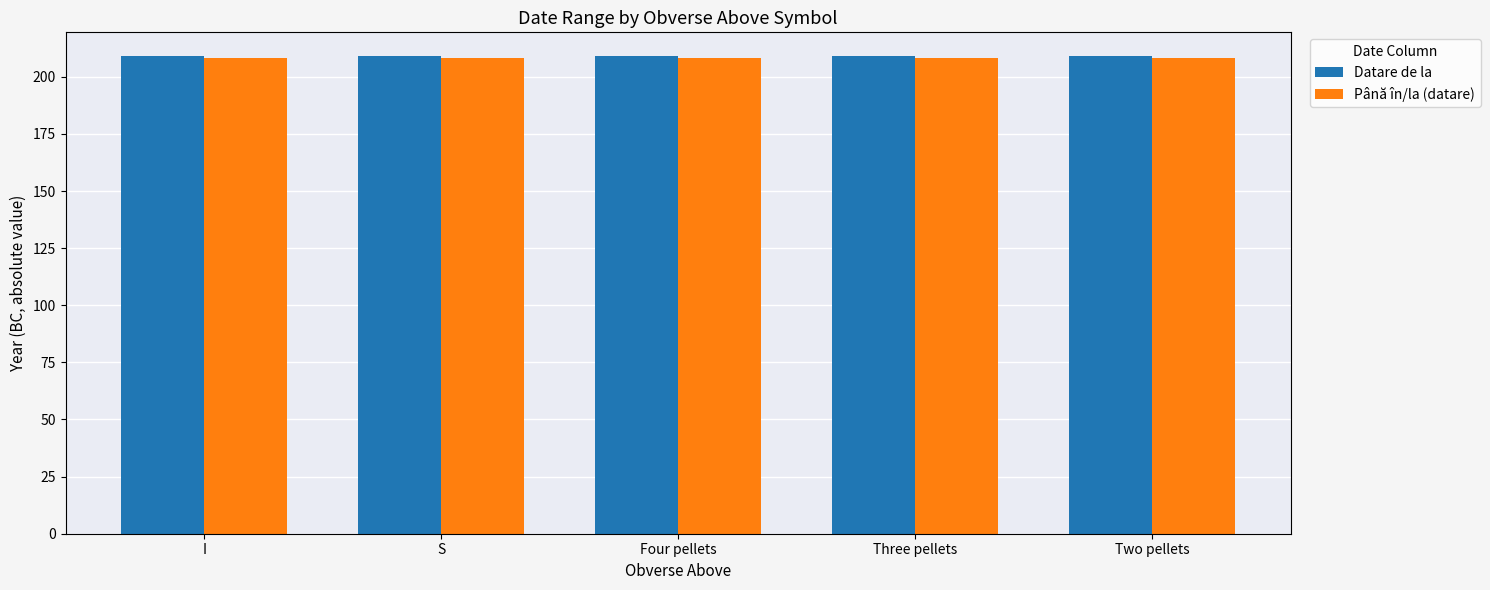

Is it true that Până în/la (datare) equals 208 at S?

True